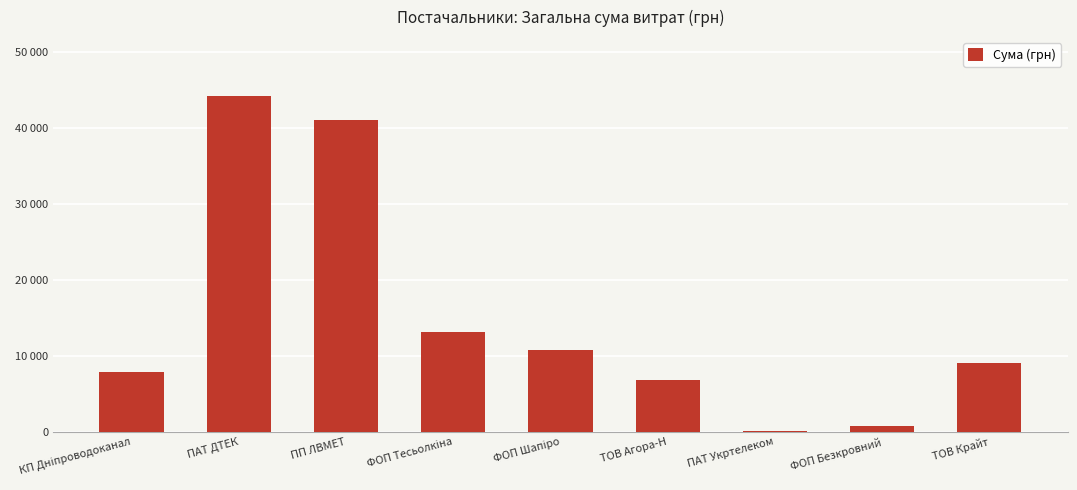

List the labels in order of value, smallest first.

ПАТ Укртелеком, ФОП Безкровний, ТОВ Агора-Н, КП Дніпроводоканал, ТОВ Крайт, ФОП Шапіро, ФОП Тесьолкіна, ПП ЛВМЕТ, ПАТ ДТЕК